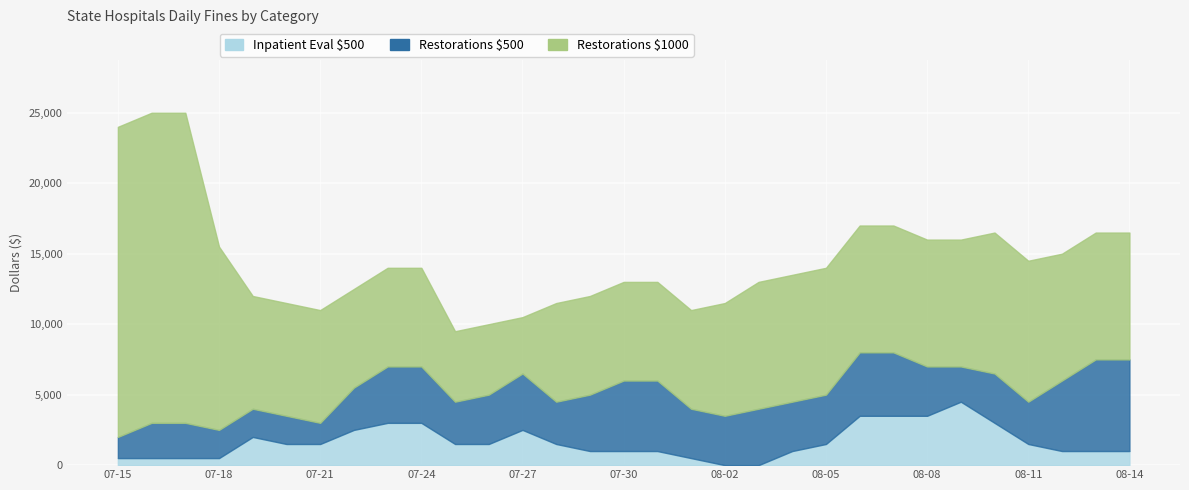

True or false: Restorations $1000 and Restorations $500 intersect in this chart.

False